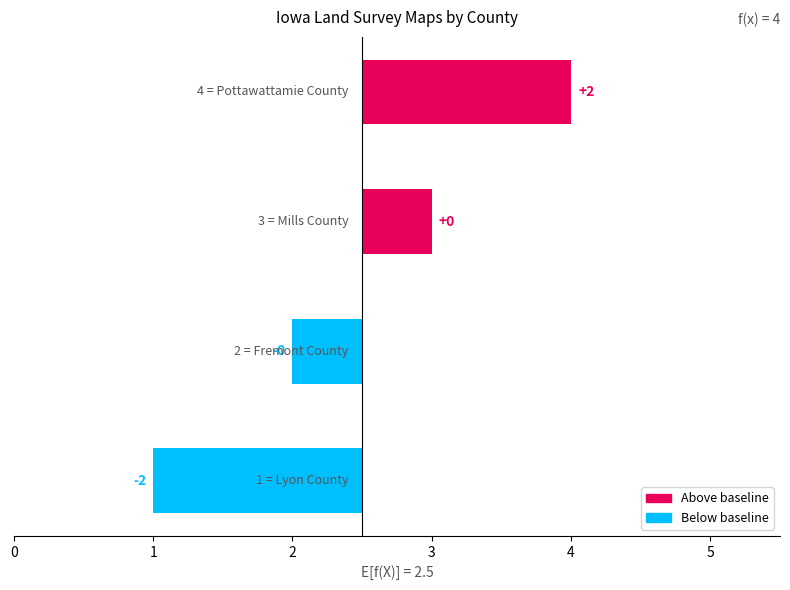

Reading left to right, extract all data points from this chart.

0=-1.5	1=-0.5	2=0.5	3=1.5